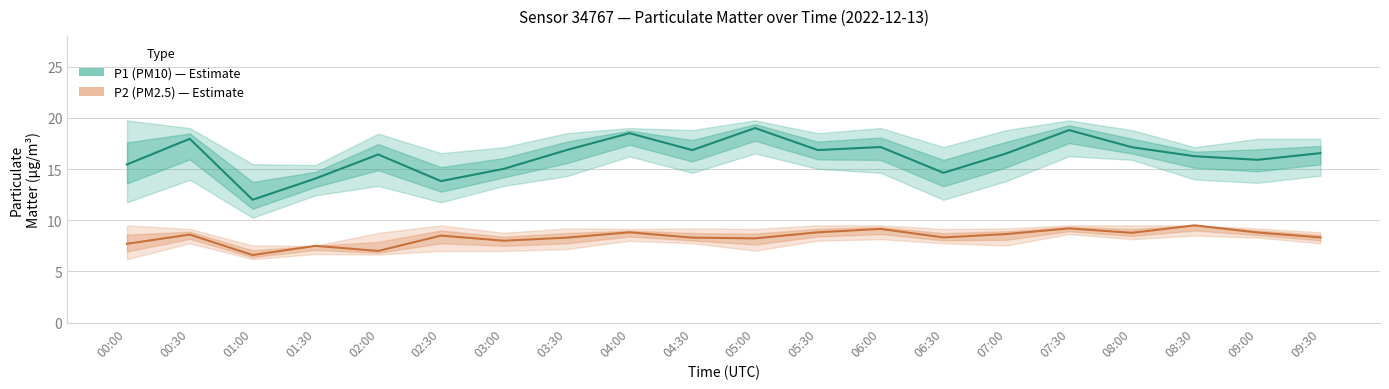

Which category has the lowest value in the P1 (PM10) series?

01:00